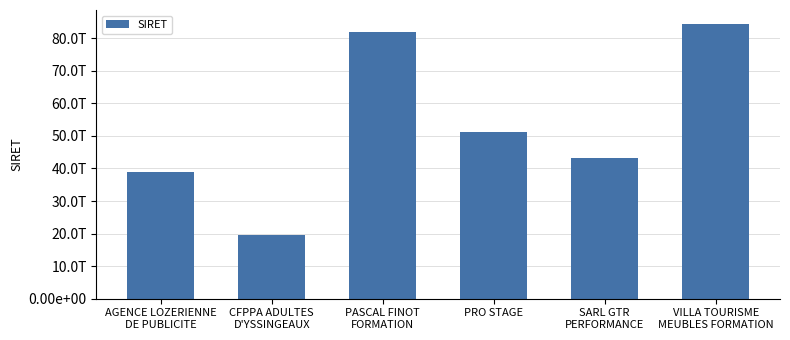

What is the difference between the maximum and minimum values?

65016015399992